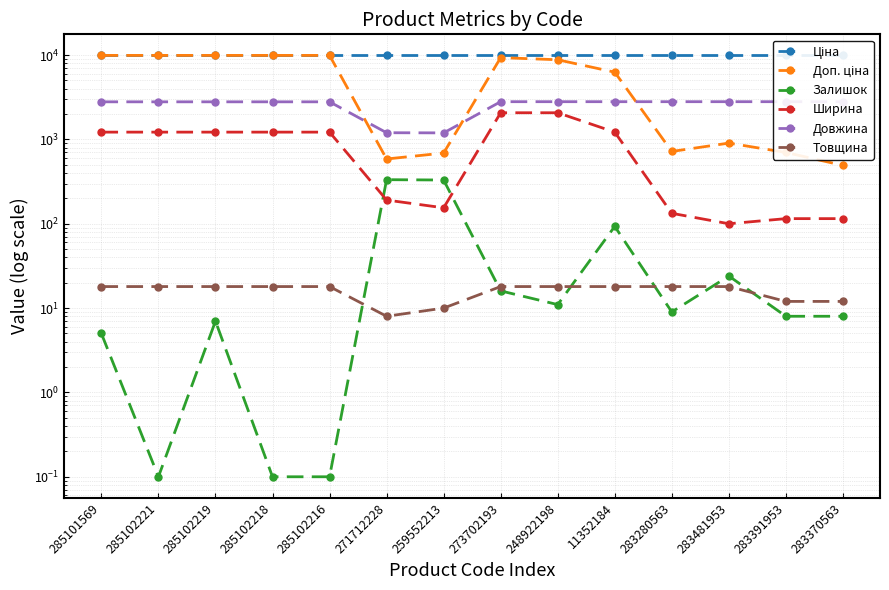

What is the sum of the Ціна values at 271712228 and 11352184?

19817.0